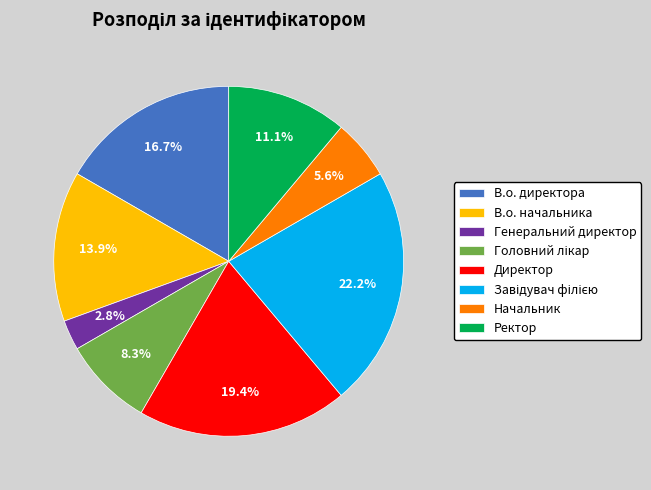

Is there any slice that represents more than half of the pie?

No